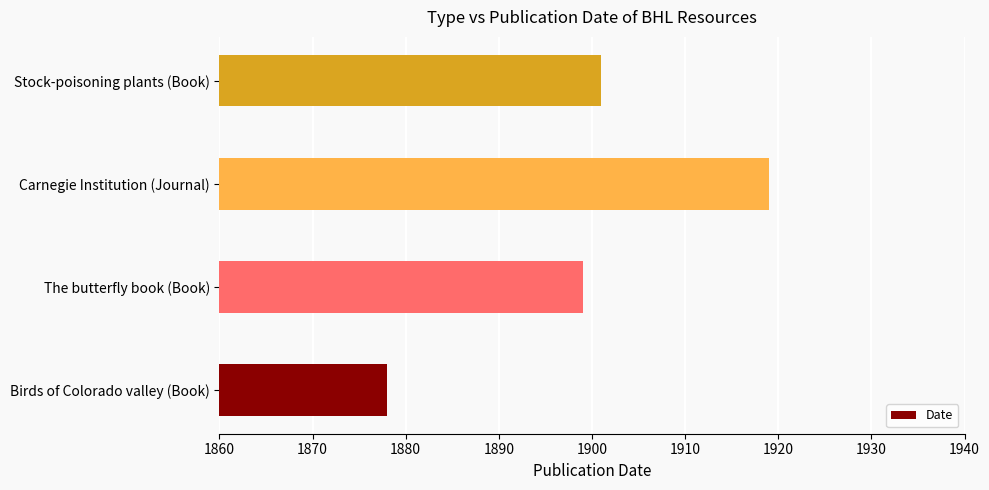

What is the greatest value displayed?

1919